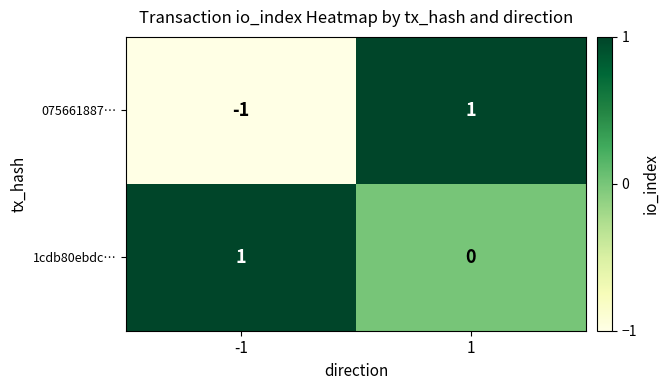

True or false: 075661887… has a value of 1 at 1.

True